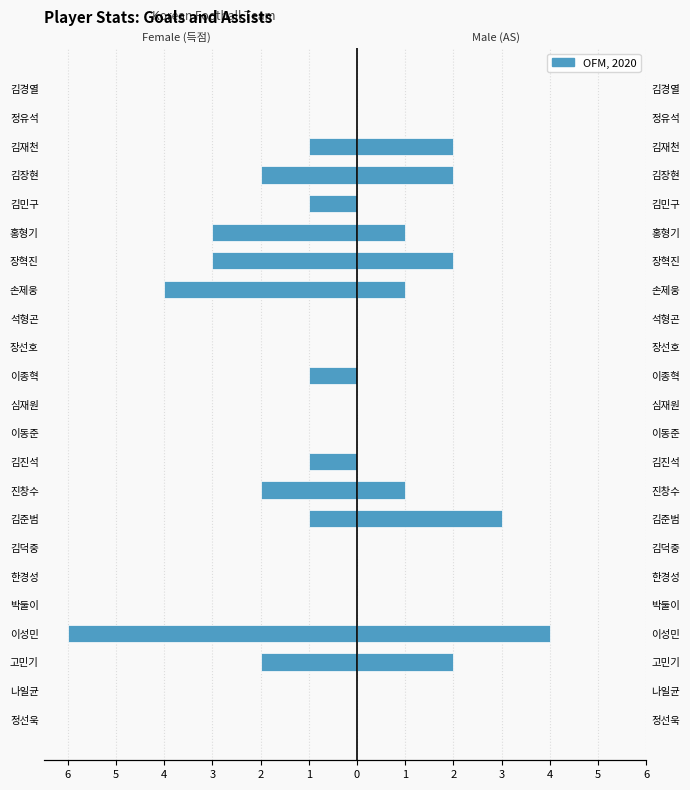

How many values in 득점 are below zero?

12